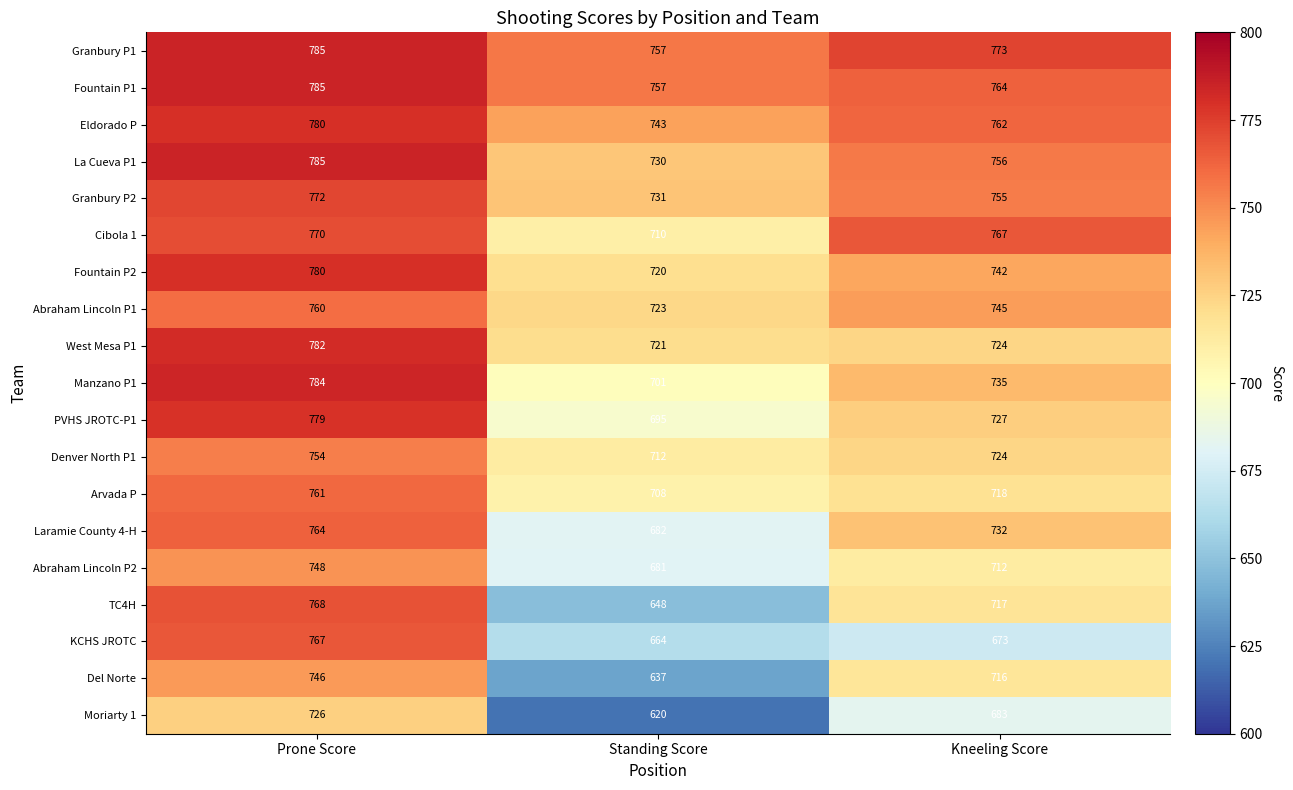

What is the average value of the KCHS JROTC series?

701